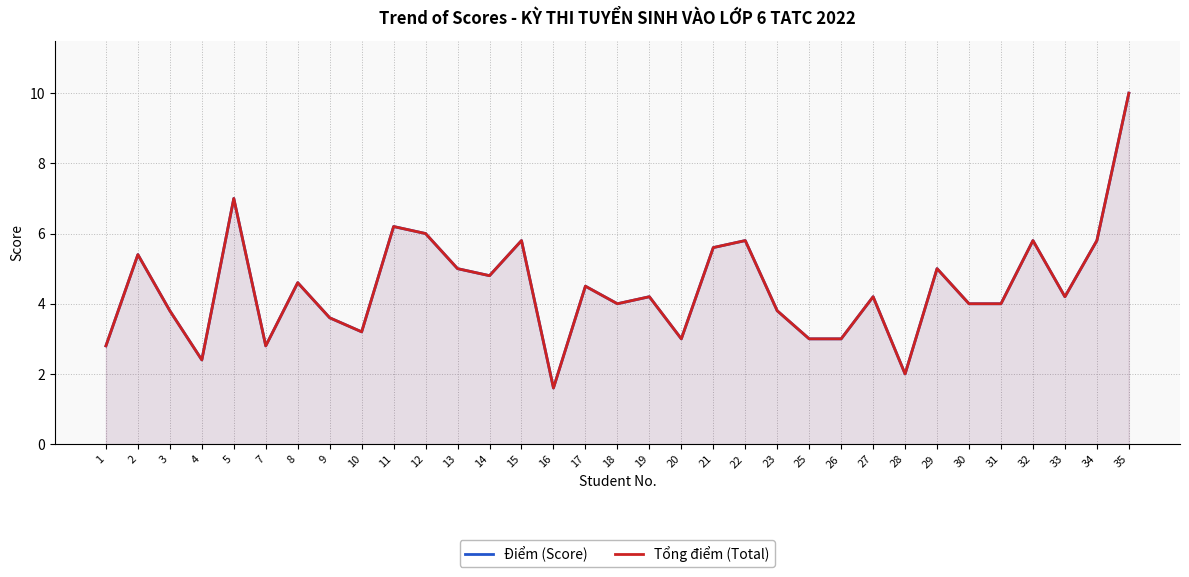

What is the total value across all series at 15?

11.6